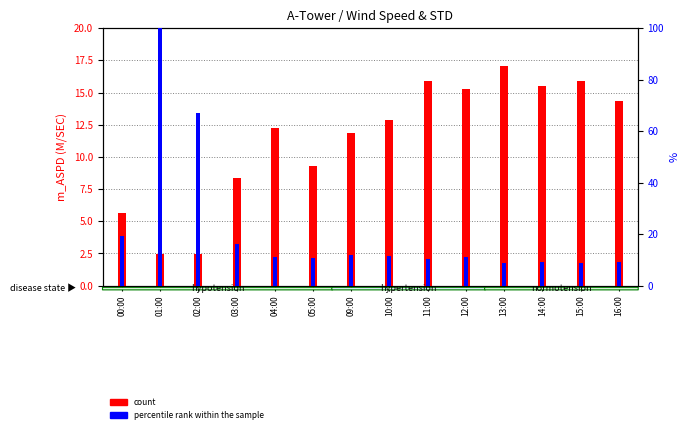

Which category has the highest value in the percentile rank within the sample series?

01:00